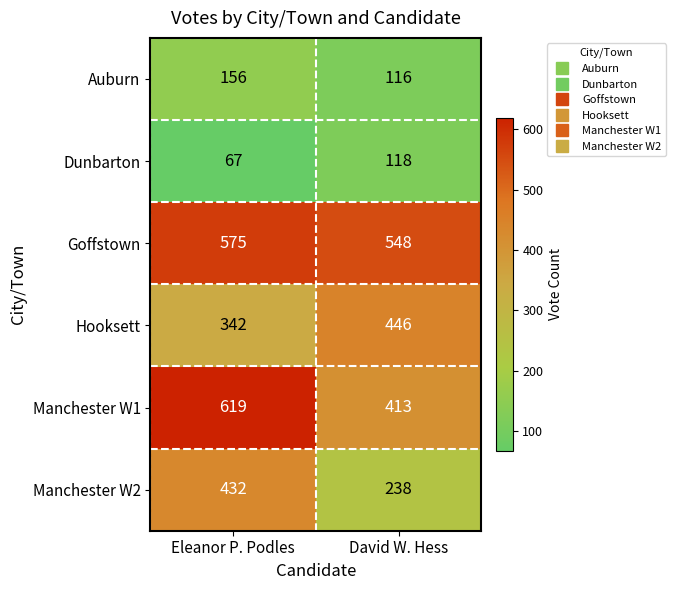

What is the minimum value shown in the chart?

67